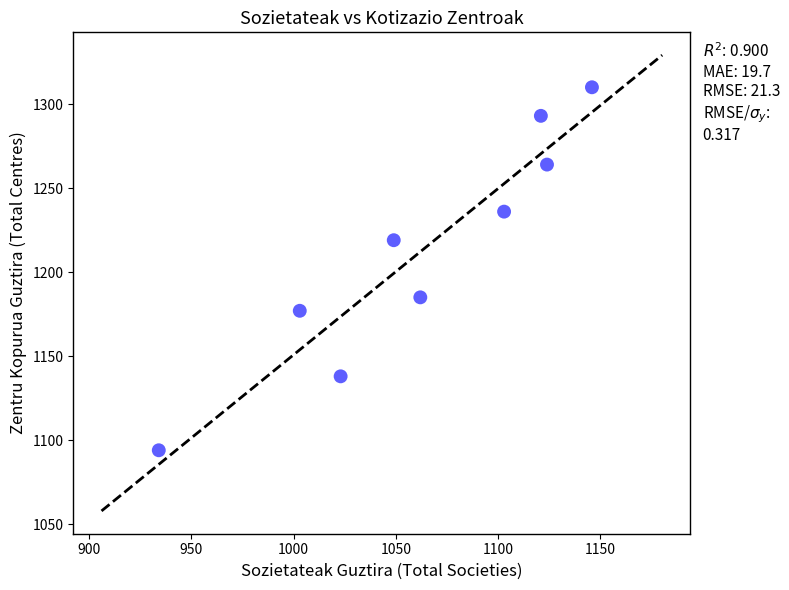

What is the average X value?

1063